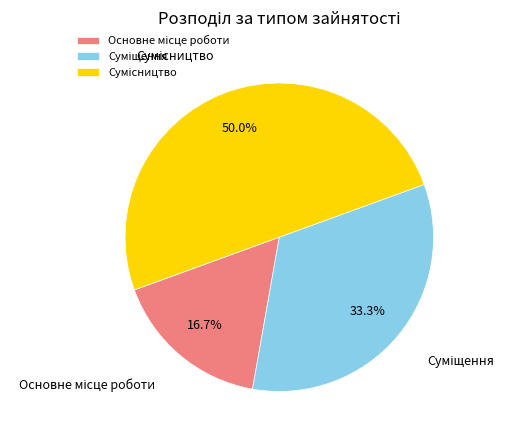

Count the number of slices in the pie.

3